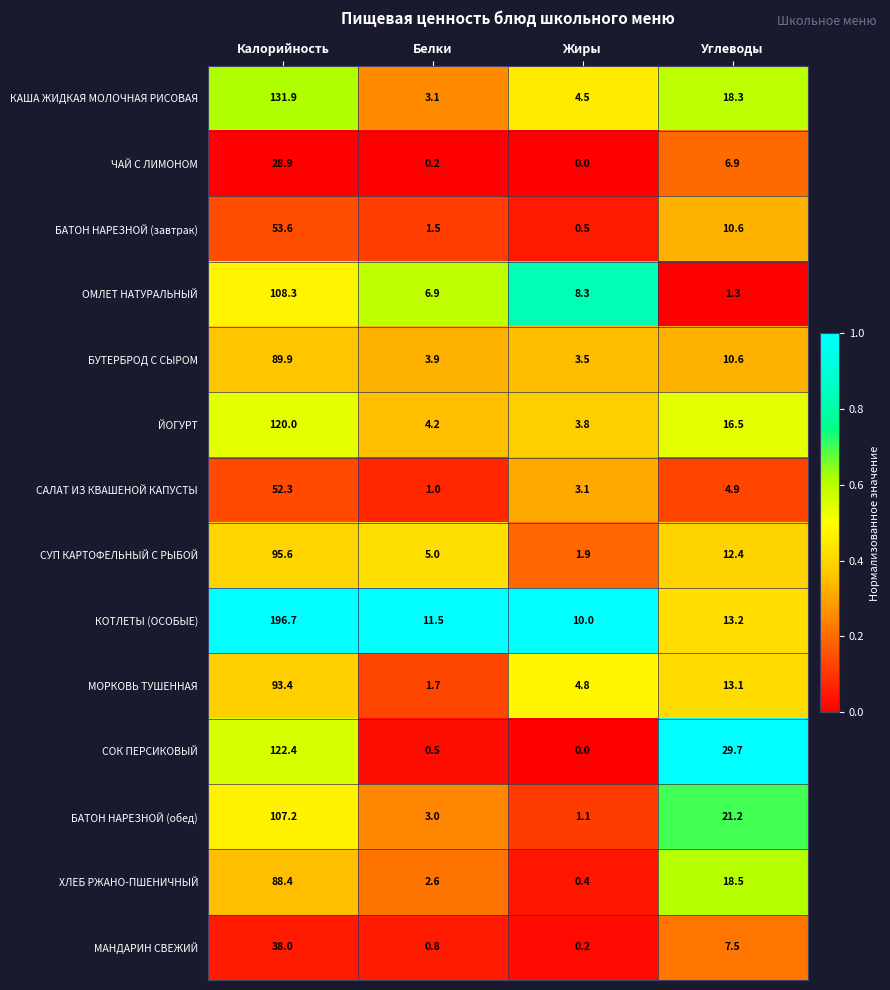

What is the average value of the КАША ЖИДКАЯ МОЛОЧНАЯ РИСОВАЯ series?

39.5